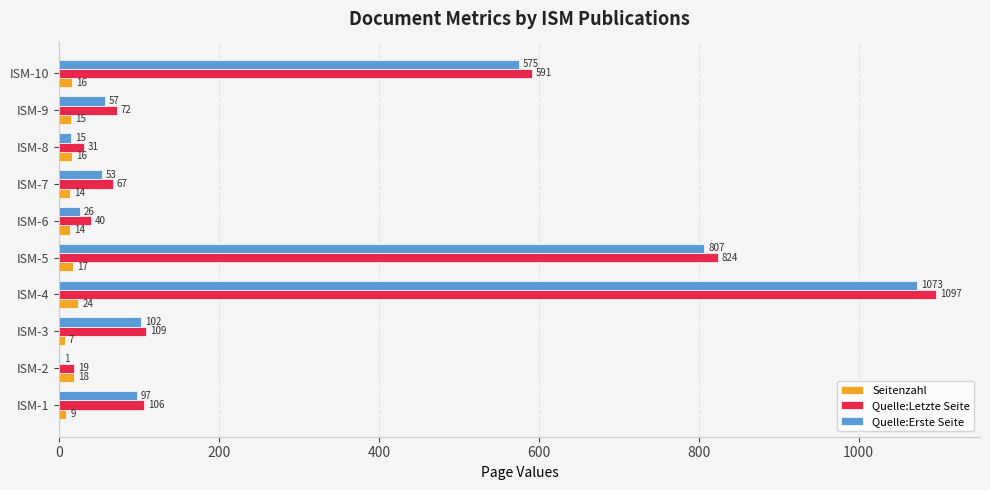

How many series are shown in this chart?

3